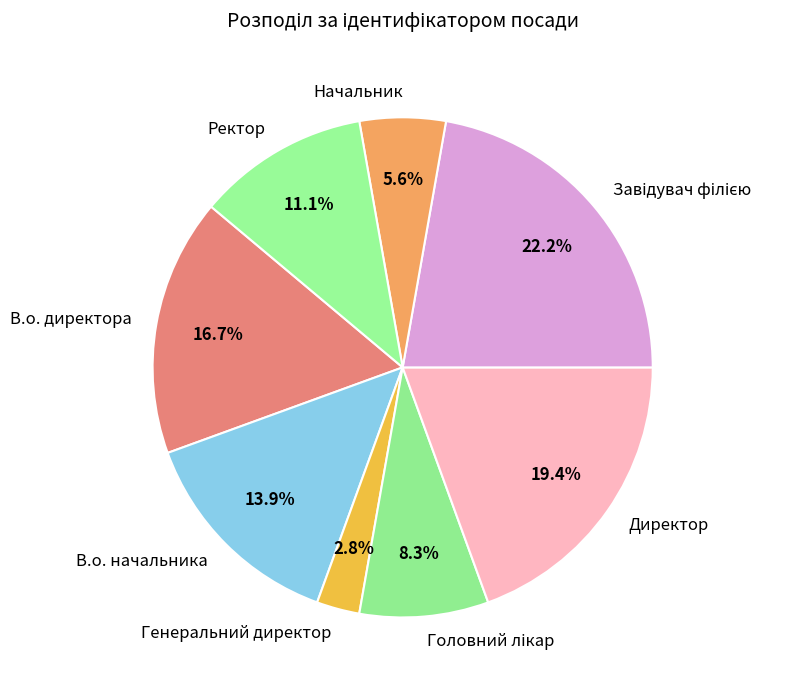

Is there a majority slice in this chart?

No